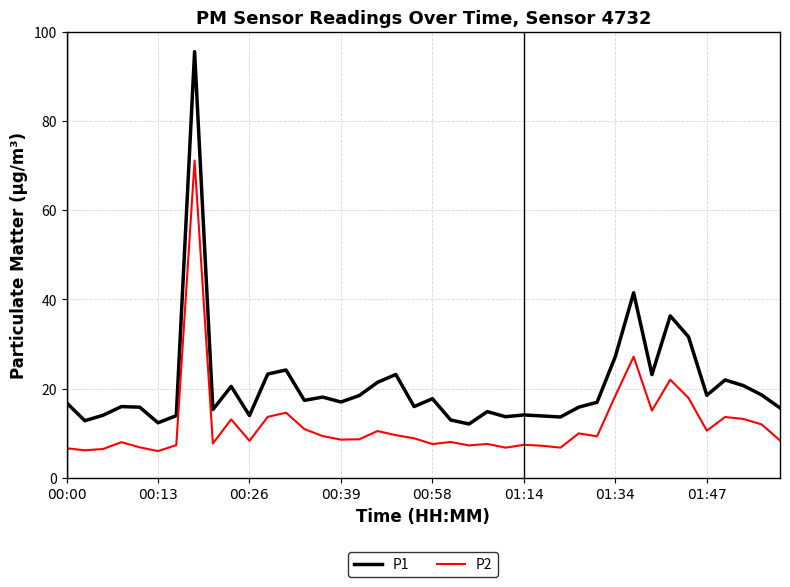

What is the highest value of the P1 series?

95.5